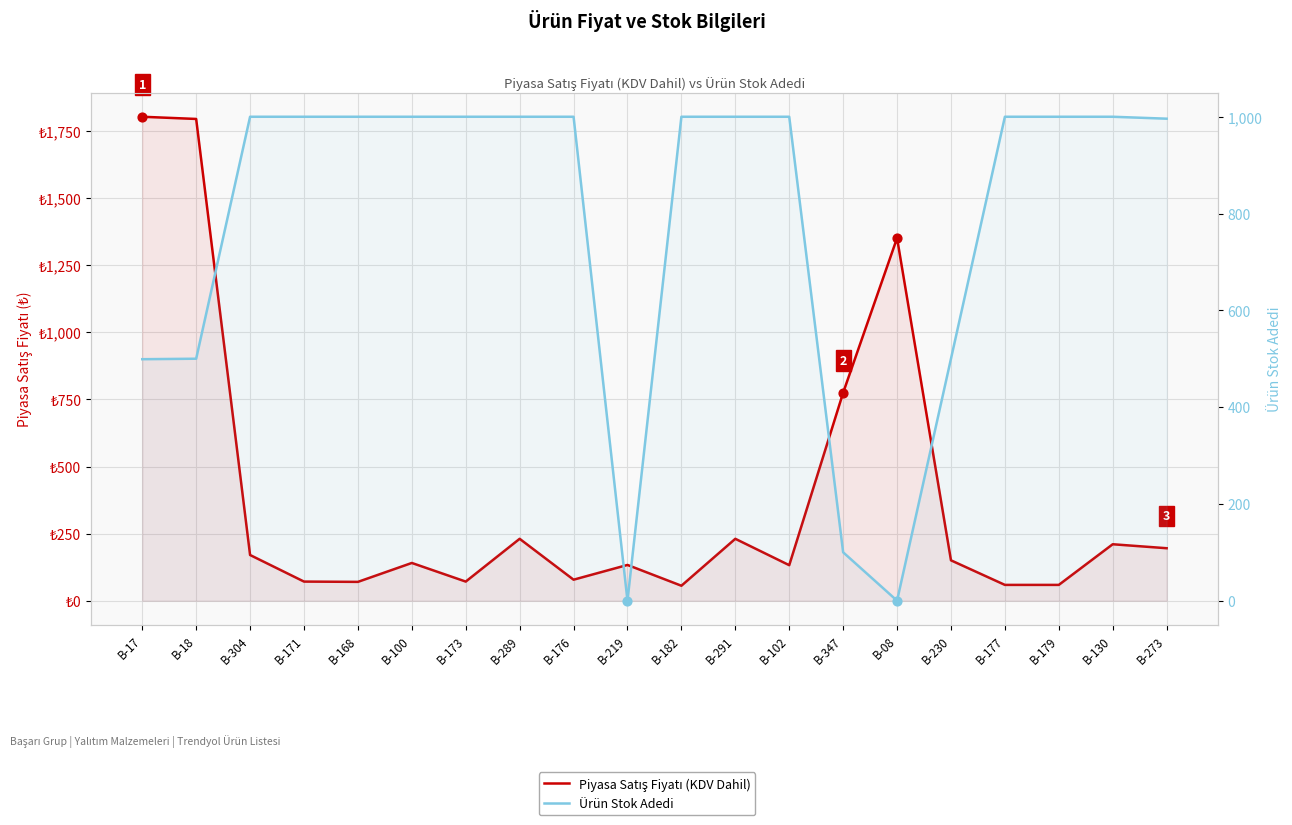

Which series contains the highest Y value?

Piyasa Satış Fiyatı (KDV Dahil)